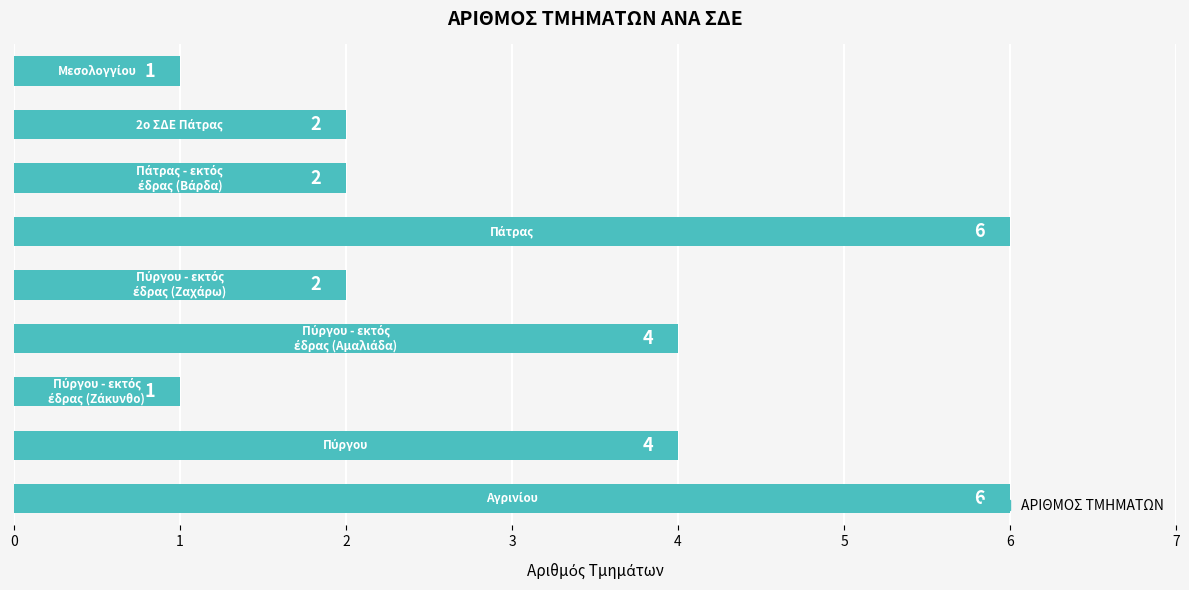

What is the greatest value displayed?

6